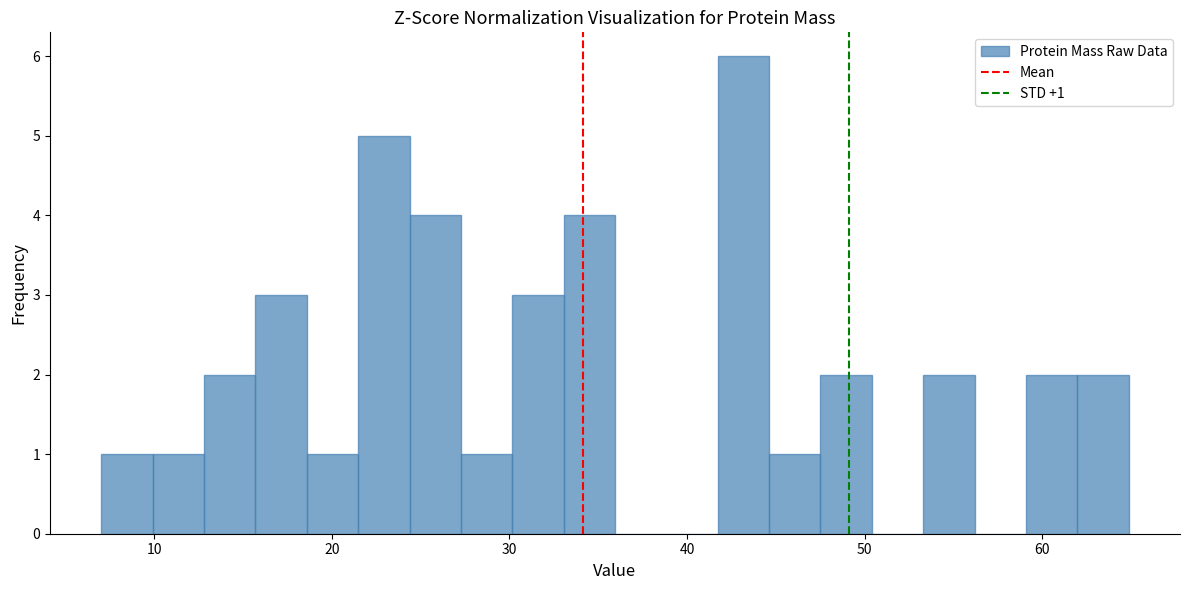

Read against the x-axis, roughly where is the centre of the tallest bar?

43